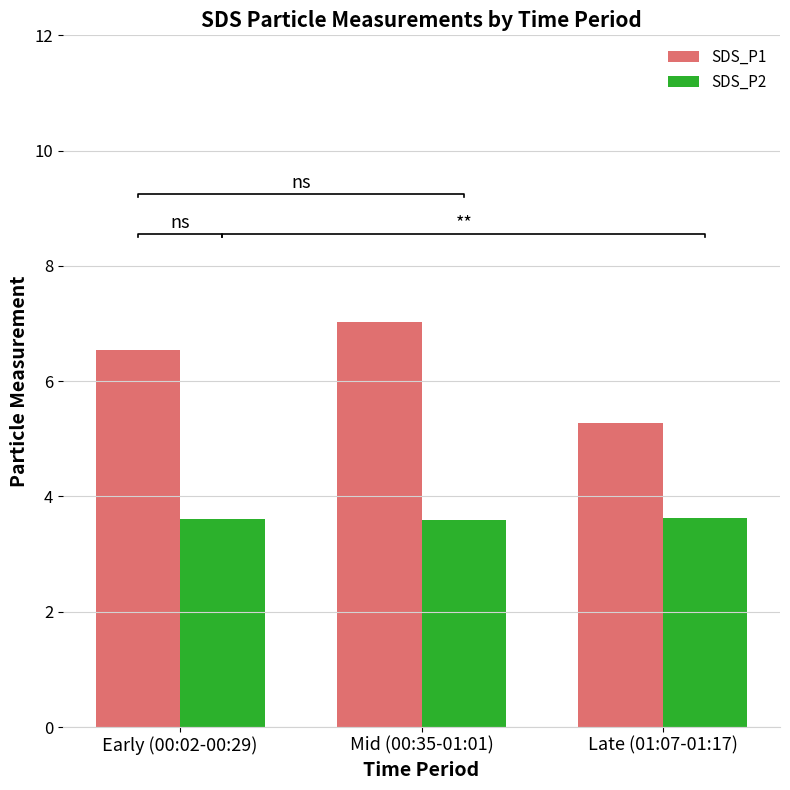

List the labels in order of SDS_P1 value, largest first.

Mid (00:35-01:01), Early (00:02-00:29), Late (01:07-01:17)